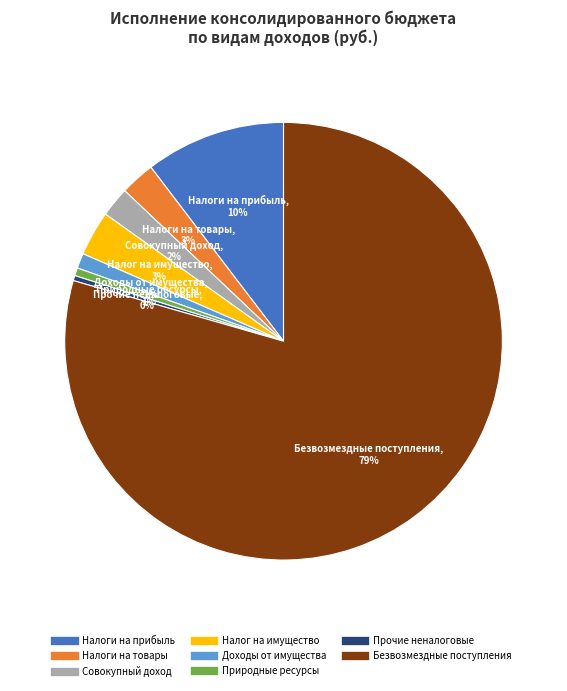

To the nearest percent, what is the average slice percentage?

12%